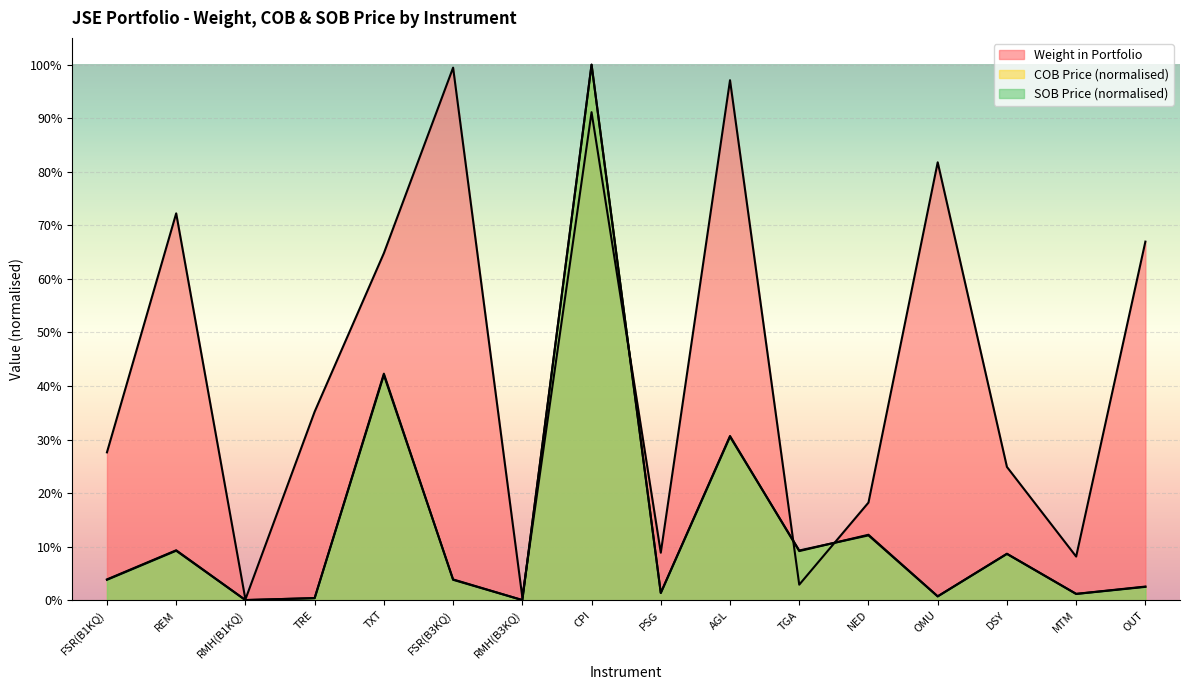

Reading right to left, extract all data points from this chart.

Weight in Portfolio: 0.7	0.1	0.2	0.8	0.2	0.0	1.0	0.1	0.9	0.0	1.0	0.6	0.4	0.0	0.7	0.3
COB Price: 0.0	0.0	0.1	0.0	0.1	0.1	0.3	0.0	1.0	0.0	0.0	0.4	0.0	0.0	0.1	0.0
SOB Price: 0.0	0.0	0.1	0.0	0.1	0.1	0.3	0.0	1.0	0.0	0.0	0.4	0.0	0.0	0.1	0.0